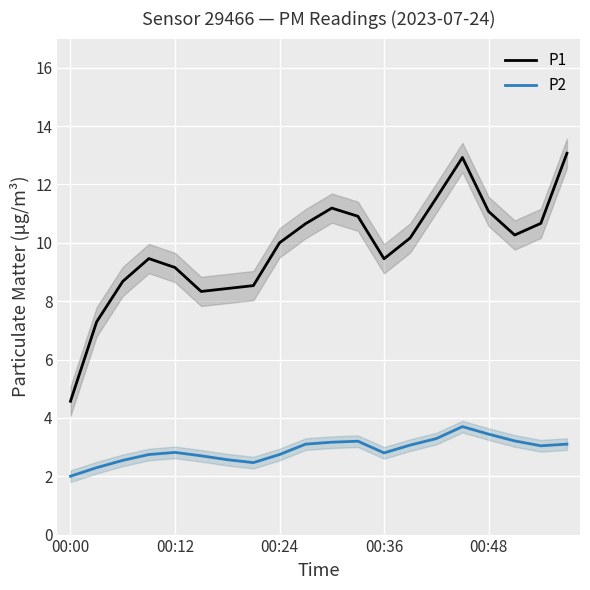

True or false: P2 and P1 intersect in this chart.

False